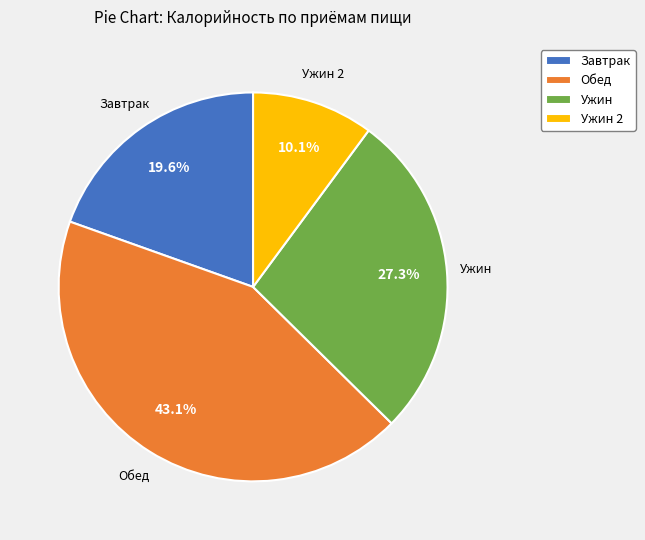

To the nearest percent, what is the difference between the largest and smallest slice percentages?

33%